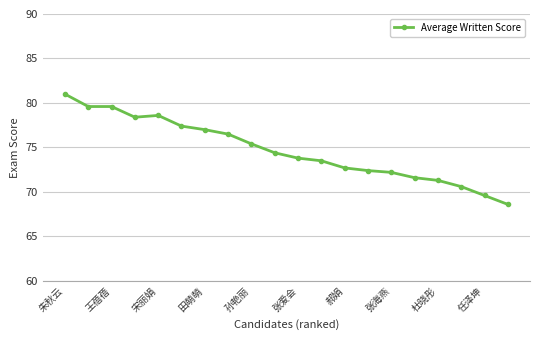

What is the average value?

74.7